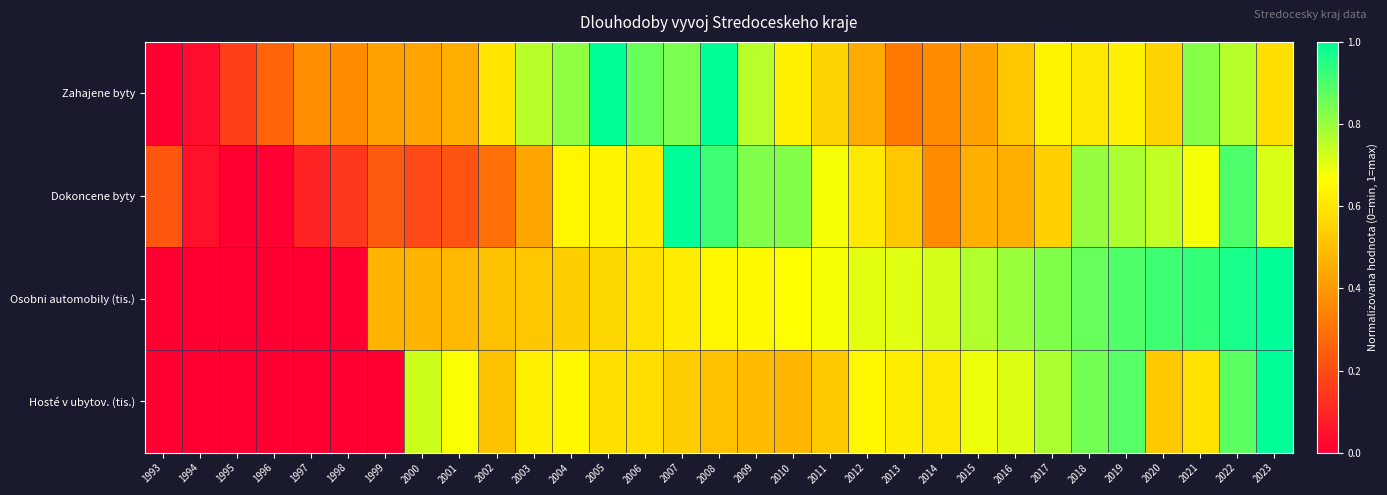

Reading left to right, what are all the values shown in this chart?

Zahajene byty: 1993=0.0	1994=0.0	1995=0.2	1996=0.3	1997=0.4	1998=0.4	1999=0.4	2000=0.4	2001=0.5	2002=0.6	2003=0.8	2004=0.8	2005=1.0	2006=0.9	2007=0.8	2008=1.0	2009=0.8	2010=0.6	2011=0.6	2012=0.4	2013=0.3	2014=0.4	2015=0.4	2016=0.5	2017=0.6	2018=0.6	2019=0.6	2020=0.6	2021=0.8	2022=0.8	2023=0.6
Dokoncene byty: 1993=0.2	1994=0.0	1995=0.0	1996=0.0	1997=0.1	1998=0.1	1999=0.2	2000=0.2	2001=0.2	2002=0.3	2003=0.4	2004=0.6	2005=0.6	2006=0.6	2007=1.0	2008=0.9	2009=0.8	2010=0.8	2011=0.7	2012=0.6	2013=0.5	2014=0.4	2015=0.5	2016=0.5	2017=0.5	2018=0.8	2019=0.8	2020=0.7	2021=0.7	2022=0.9	2023=0.7
Osobni automobily (tis.): 1993=0.0	1994=0.0	1995=0.0	1996=0.0	1997=0.0	1998=0.0	1999=0.5	2000=0.5	2001=0.5	2002=0.5	2003=0.5	2004=0.5	2005=0.6	2006=0.6	2007=0.6	2008=0.6	2009=0.7	2010=0.7	2011=0.7	2012=0.7	2013=0.7	2014=0.7	2015=0.8	2016=0.8	2017=0.8	2018=0.9	2019=0.9	2020=0.9	2021=0.9	2022=1.0	2023=1.0
Hosté v ubytov. (tis.): 1993=0.0	1994=0.0	1995=0.0	1996=0.0	1997=0.0	1998=0.0	1999=0.0	2000=0.7	2001=0.7	2002=0.5	2003=0.6	2004=0.6	2005=0.6	2006=0.6	2007=0.5	2008=0.5	2009=0.5	2010=0.5	2011=0.5	2012=0.6	2013=0.6	2014=0.6	2015=0.7	2016=0.7	2017=0.8	2018=0.9	2019=0.9	2020=0.5	2021=0.6	2022=0.9	2023=1.0